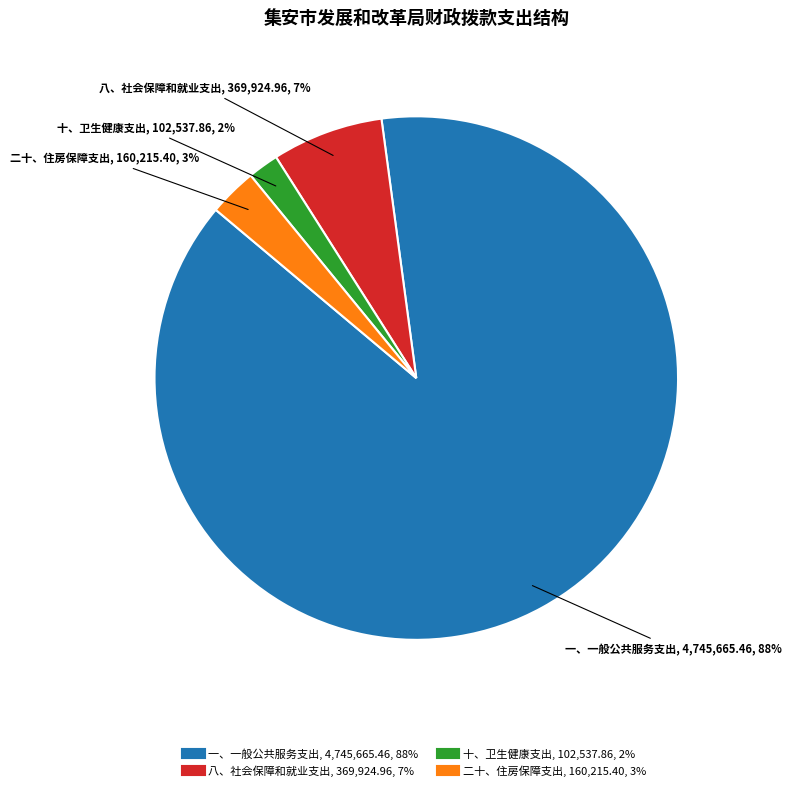

To the nearest percent, what is the average slice percentage?

25%